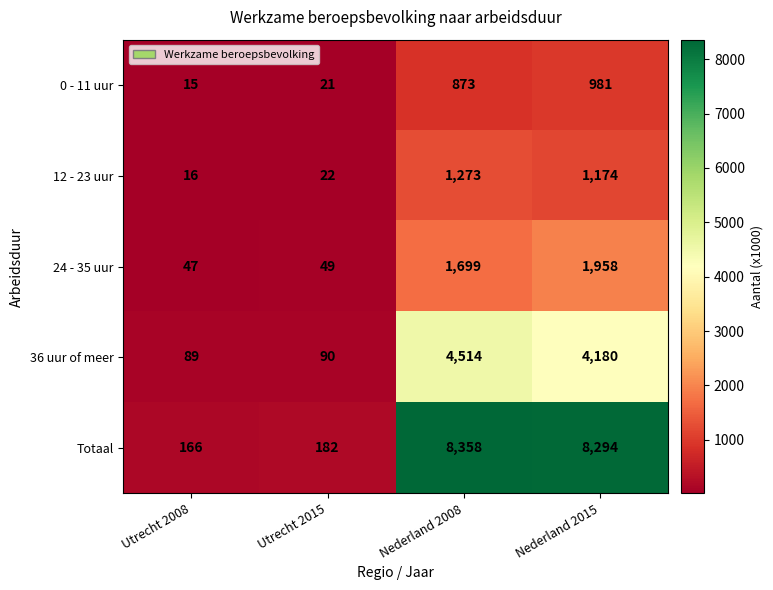

At which category does the chart reach its minimum across all series?

Utrecht 2008